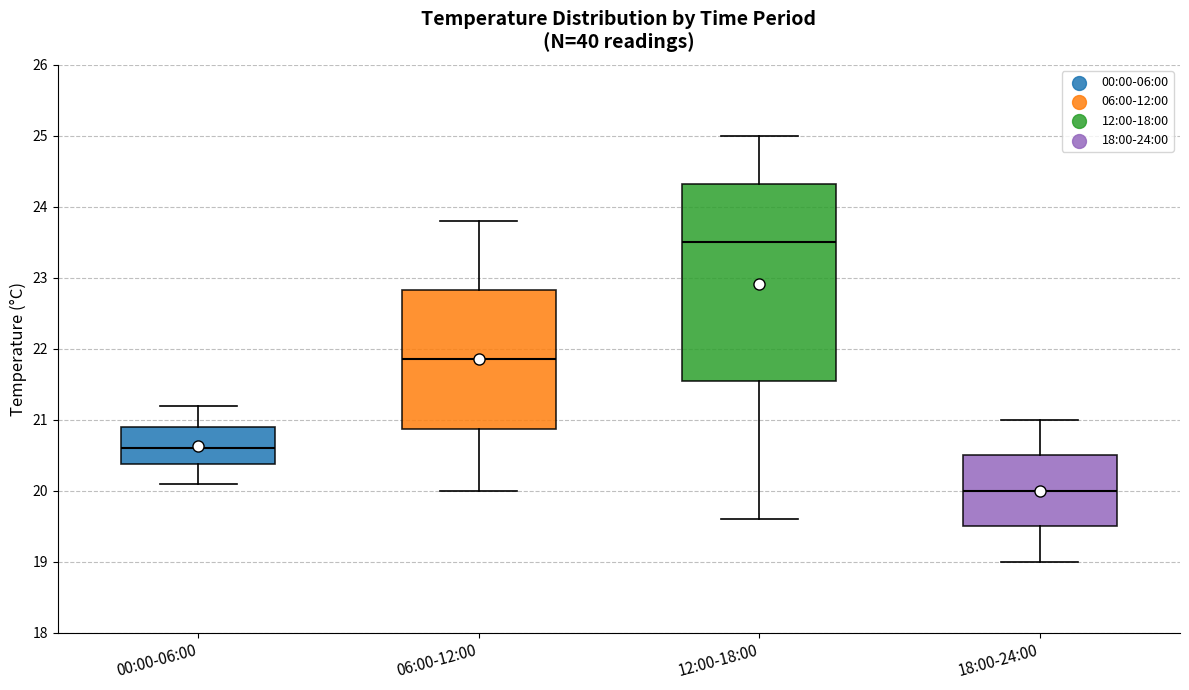

Where is the upper edge of the box for 06:00-12:00 on the y-axis? The values are not printed on the chart, so give them approximately, as read against the axis.

22.8